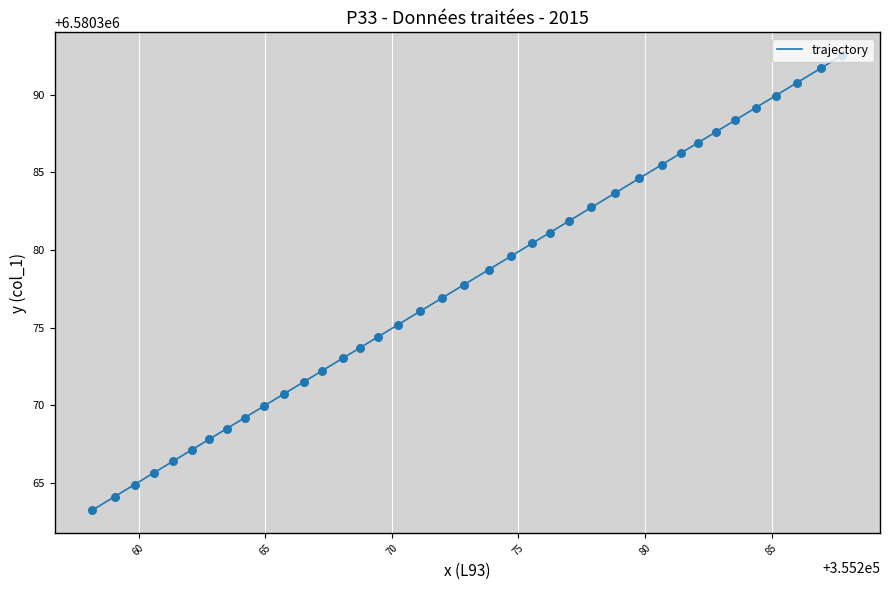

What is the greatest value displayed?

6580392.5